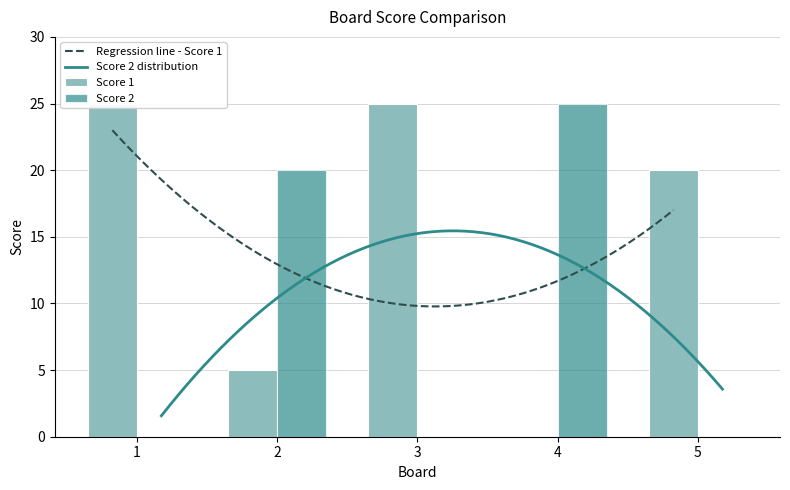

How many bars are there in total?

10